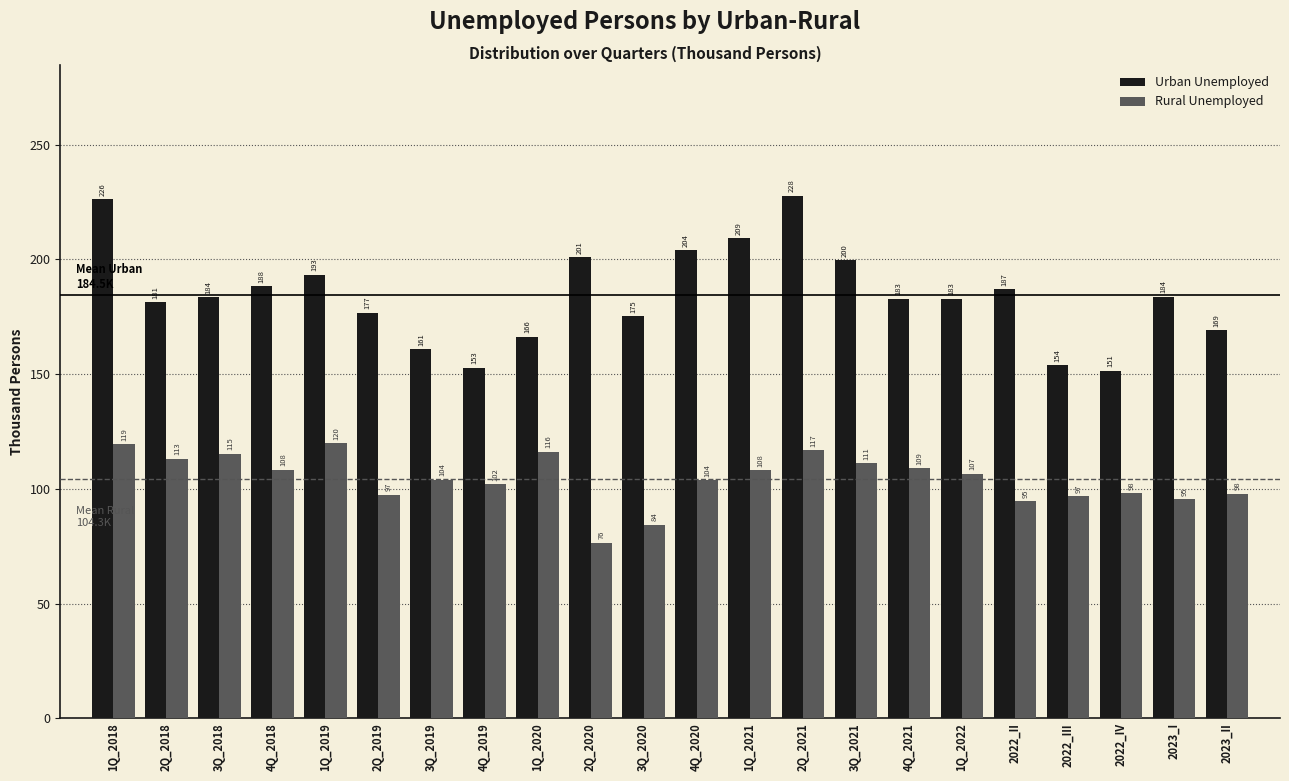

At how many categories does at least one series exceed 97?

22